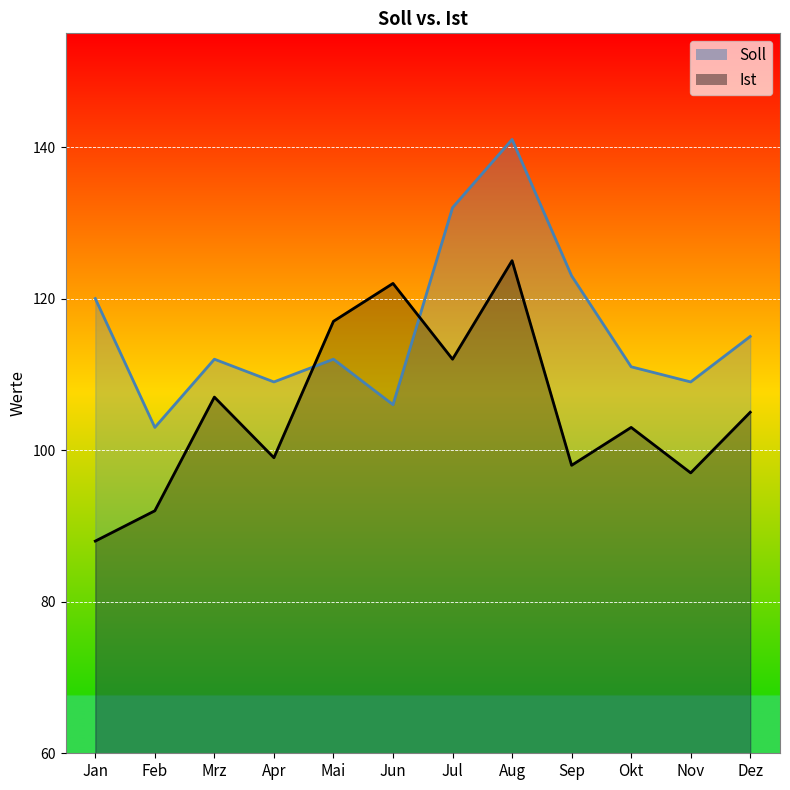

What is the label of the 4th point from the right?

Sep